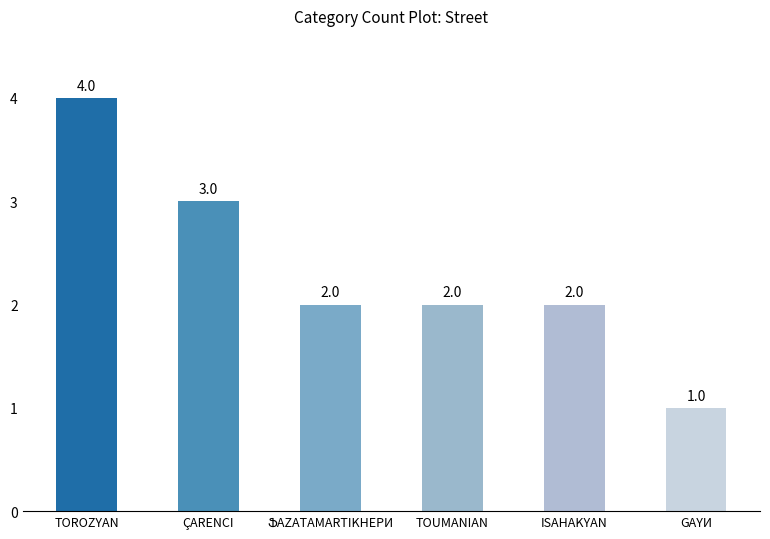

Reading left to right, what are all the values shown in this chart?

4	3	2	2	2	1